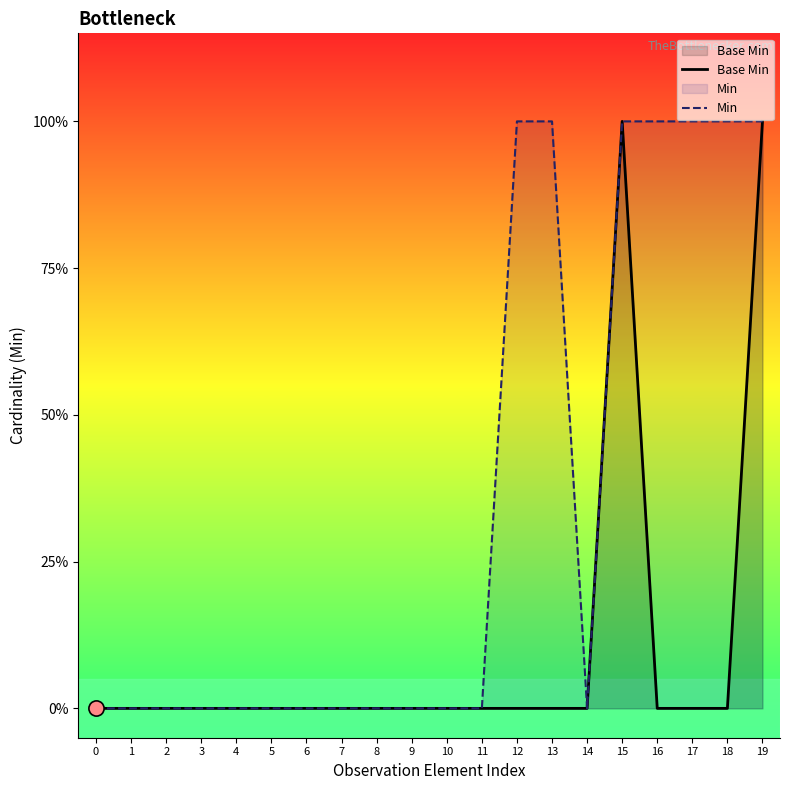

At which category is the sum across all series the highest?

15